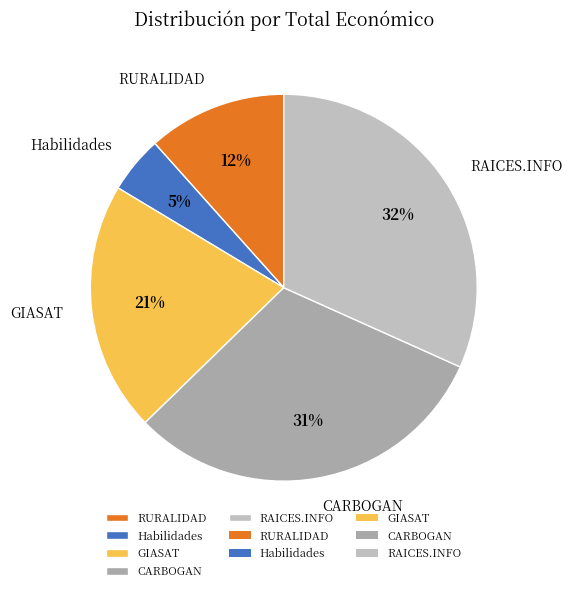

To the nearest percent, what percentage of the pie is Habilidades?

5%